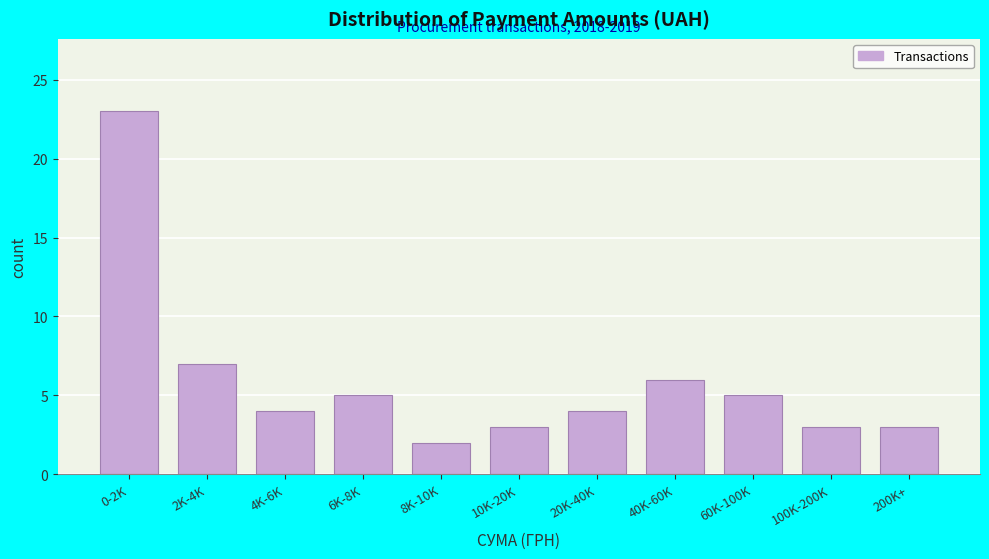

Reading right to left, list all the values displayed in this chart.

3	3	5	6	4	3	2	5	4	7	23